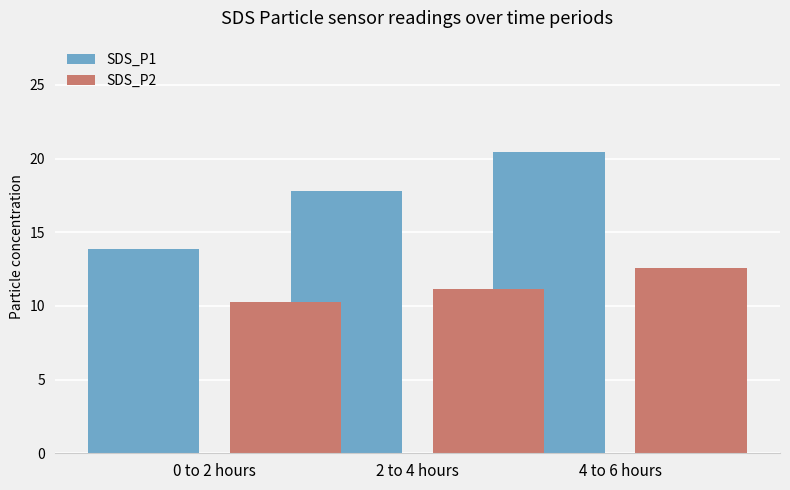

At which label is SDS_P1 closest to 17?

2 to 4 hours